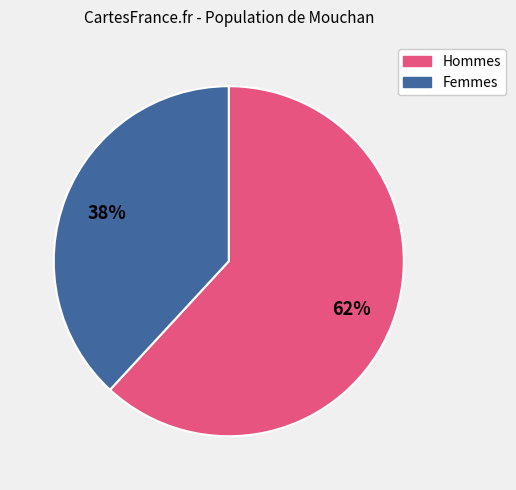

To the nearest percent, what is the difference between the largest and smallest slice percentages?

24%